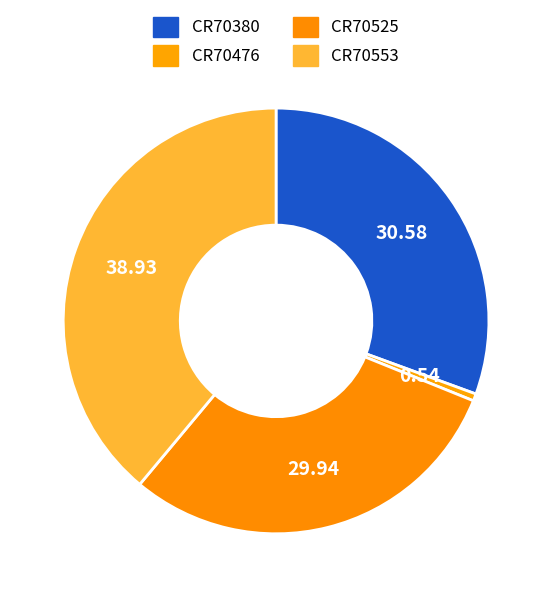

Count the number of slices in the pie.

4